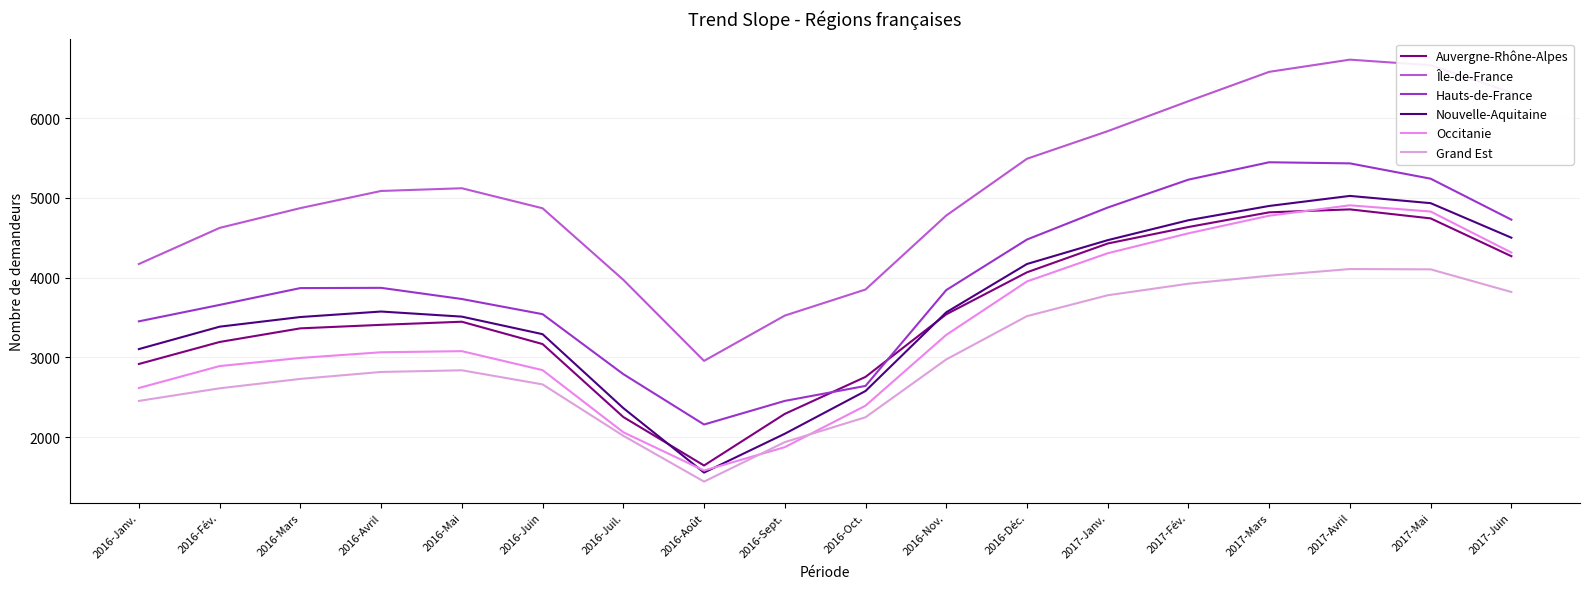

Count the number of categories in the chart.

18